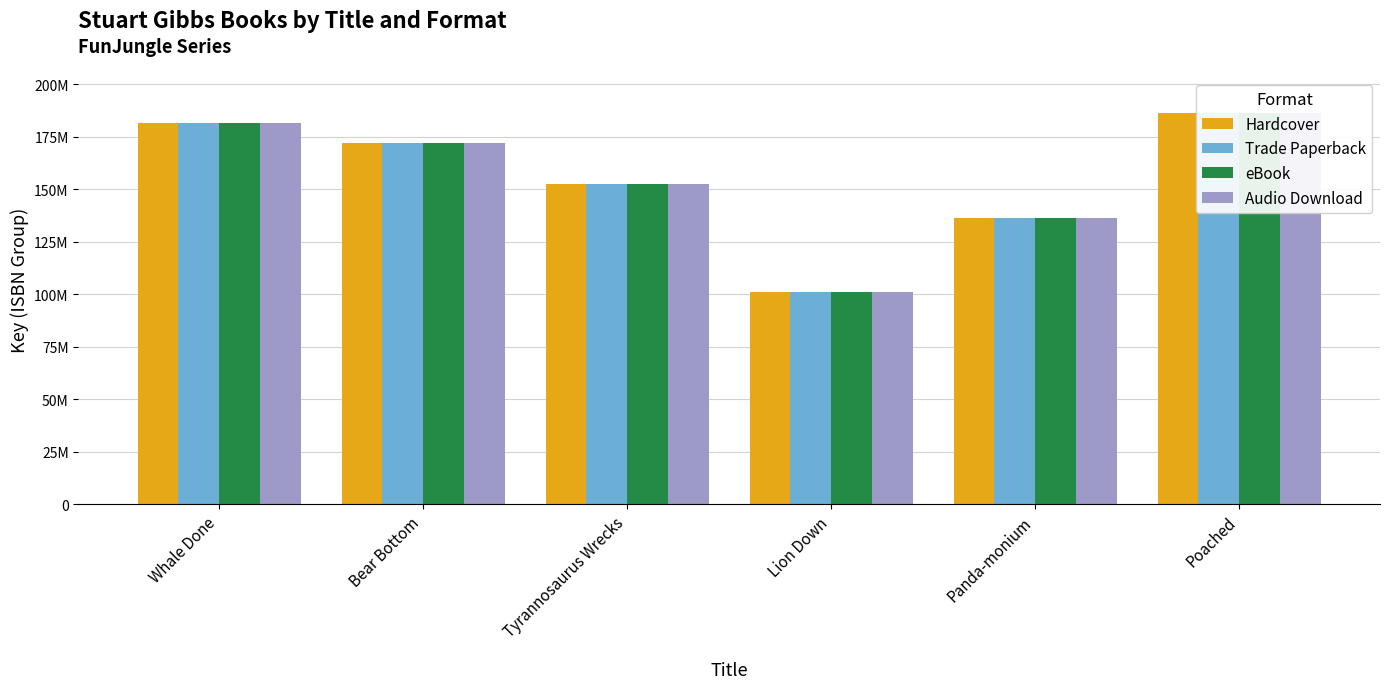

Reading right to left, transcribe all the data shown in this chart.

Hardcover: 186016870	136319629	101047085	152287961	172045661	181435333
Trade Paperback: 186016870	136319629	101047085	152287961	172045661	181435333
eBook: 186016870	136319629	101047085	152287961	172045661	181435333
Audio Download: 186016870	136319629	101047085	152287961	172045661	181435333